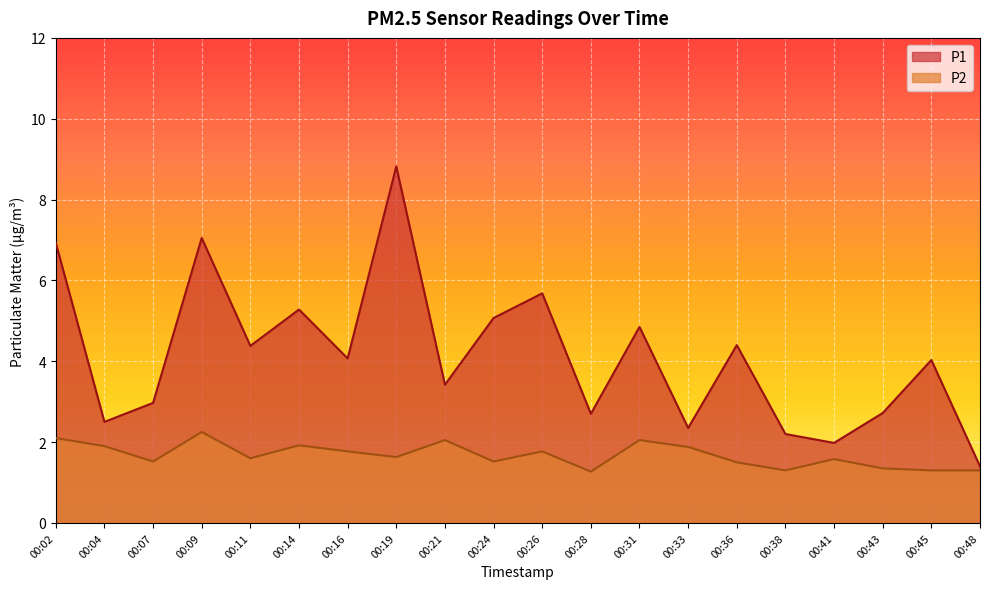

True or false: P2 and P1 cross at least once.

False